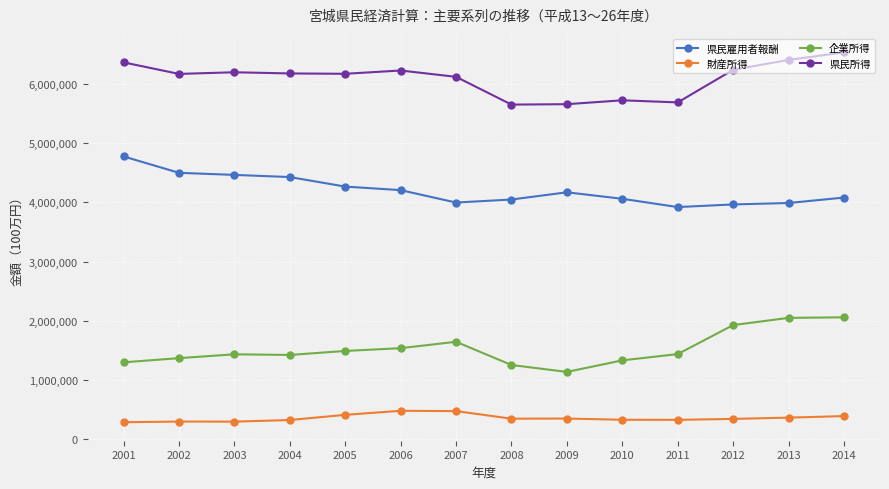

What are all the series names shown in the legend?

県民雇用者報酬, 財産所得, 企業所得, 県民所得